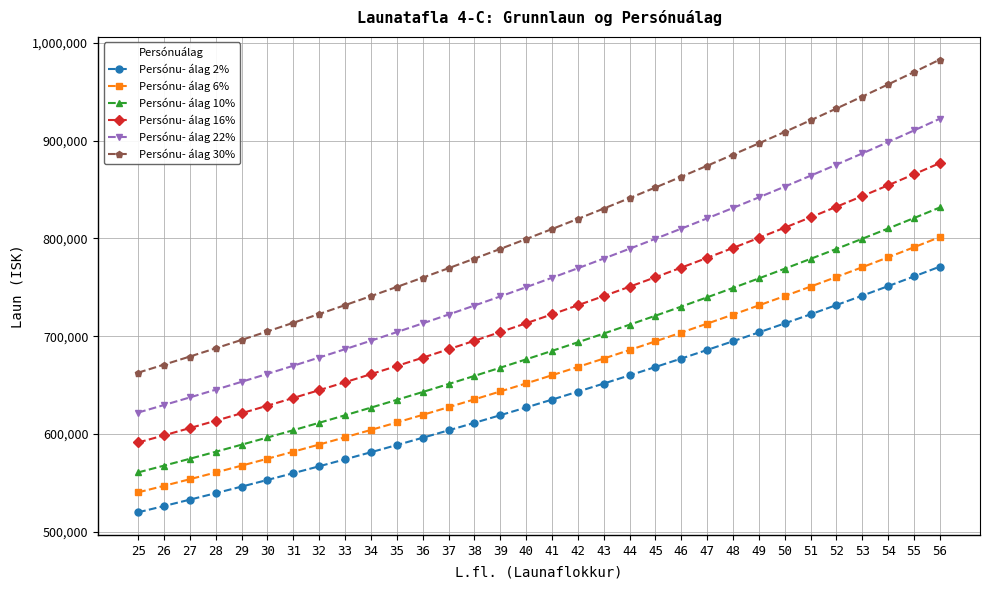

Reading left to right, what are all the values shown in this chart?

Persónu- álag 2%: 520006	526429	532950	539567	546283	553100	560020	567044	574171	581408	588752	596205	603772	611452	619247	627158	635189	643338	651613	660009	668534	677184	685963	694877	703921	713104	722425	731884	741485	751231	761122	771160
Persónu- álag 6%: 540399	547073	553850	560726	567706	574790	581981	589281	596688	604208	611840	619586	627449	635431	643531	651753	660098	668567	677166	685892	694751	703740	712864	722127	731526	741069	750756	760585	770563	780691	790970	801401
Persónu- álag 10%: 560791	567718	574750	581886	589129	596481	603943	611518	619204	627009	634929	642967	651126	659409	667816	676347	685007	693796	702720	711775	720968	730297	739764	749377	759131	769034	779086	789286	799641	810151	820818	831643
Persónu- álag 16%: 591380	598684	606100	613625	621264	629016	636885	644873	652979	661209	669561	678037	686642	695377	704242	713239	722371	731640	741050	750599	760293	770131	780115	790252	800538	810982	821582	832338	843257	854341	865590	877005
Persónu- álag 22%: 621968	629651	637450	645364	653398	661551	669828	678229	686754	695410	704194	713108	722158	731345	740668	750130	759735	769483	779380	789423	799619	809965	820466	831127	841945	852929	864077	875390	886874	898531	910362	922368
Persónu- álag 30%: 662753	670939	679250	687683	696244	704932	713751	722703	731787	741010	750370	759870	769513	779302	789237	799319	809554	819941	830487	841188	852053	863078	874267	885628	897155	908859	920738	932793	945030	957451	970057	982851